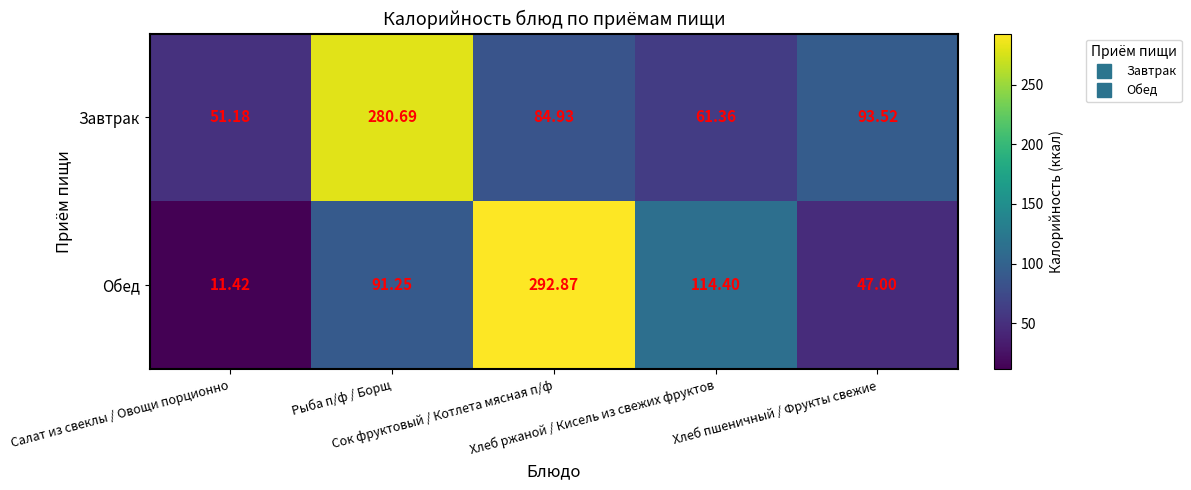

List the series in order of their peak value, lowest first.

Завтрак, Обед